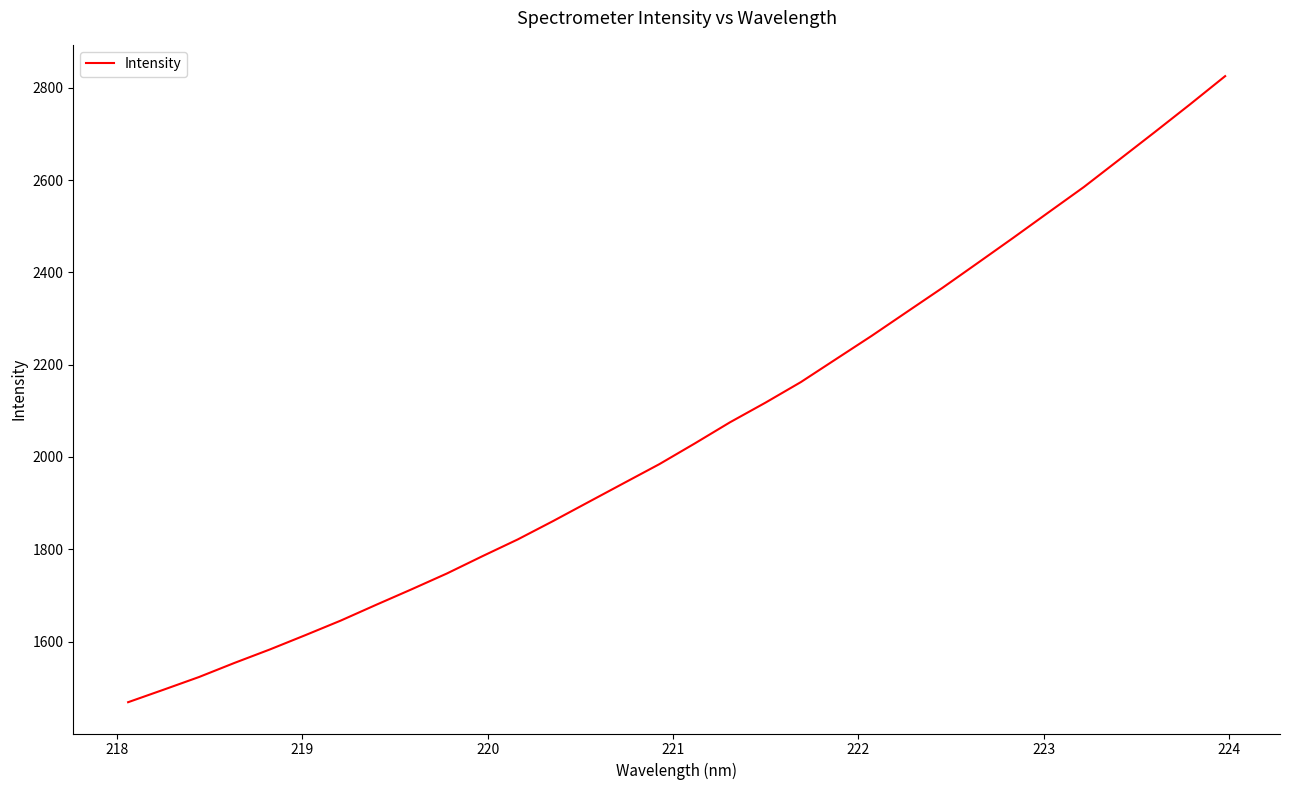

What is the smallest value displayed?

1468.6